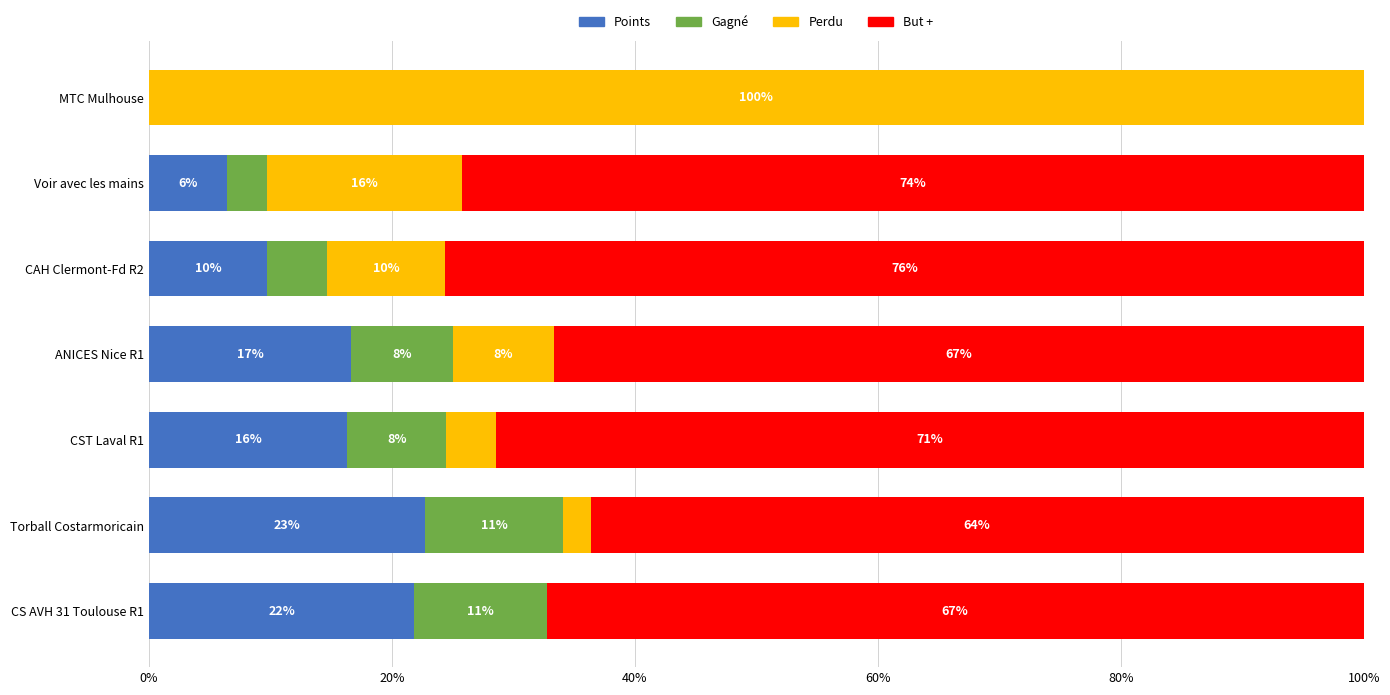

What are all the series names shown in the legend?

Points, Gagné, Perdu, But +